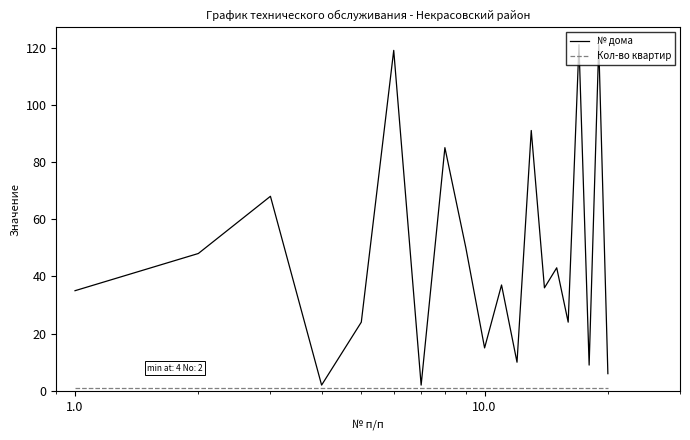

Which series has the largest total across all categories?

№ дома